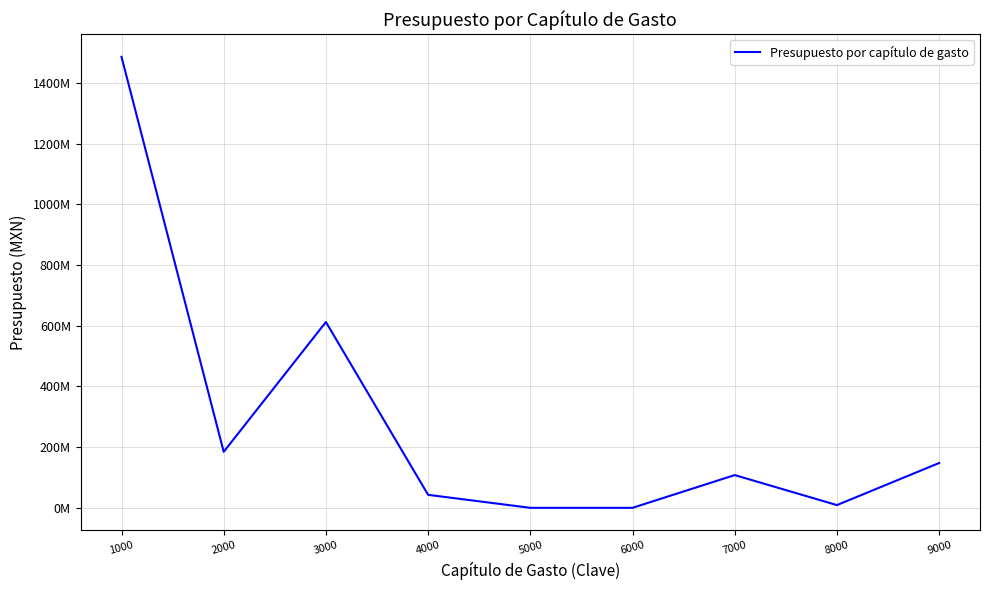

Does the chart display data point markers on the line(s)?

No